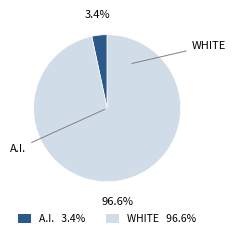

Does any single category account for the majority?

Yes